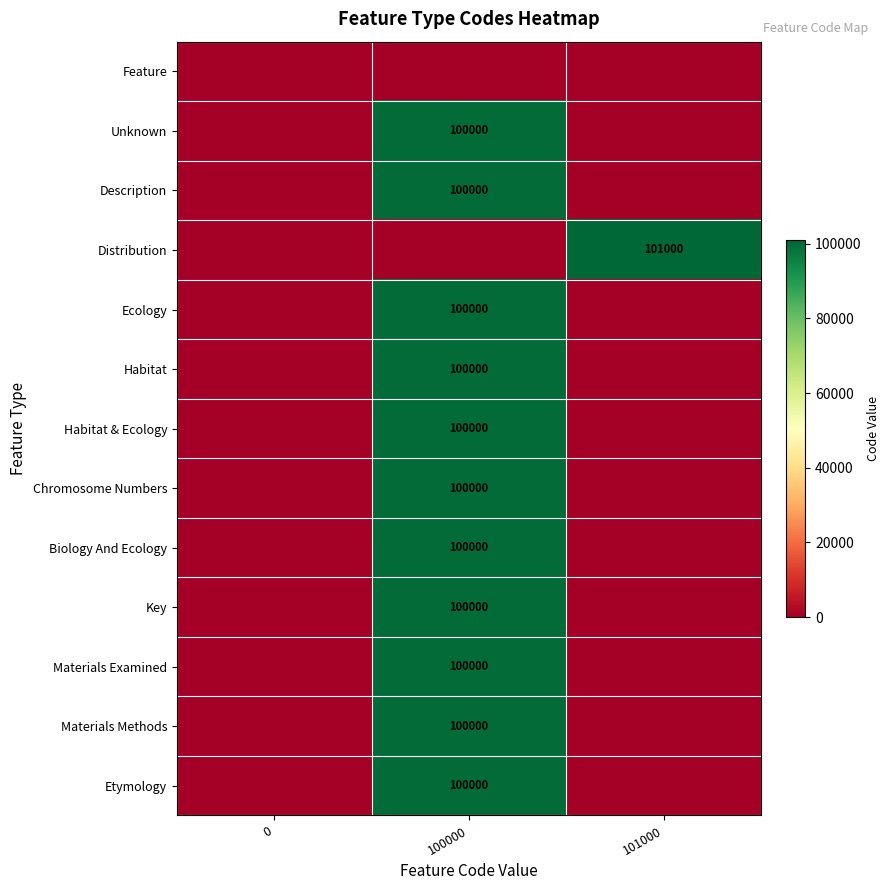

At how many categories does at least one series exceed 75750?

2